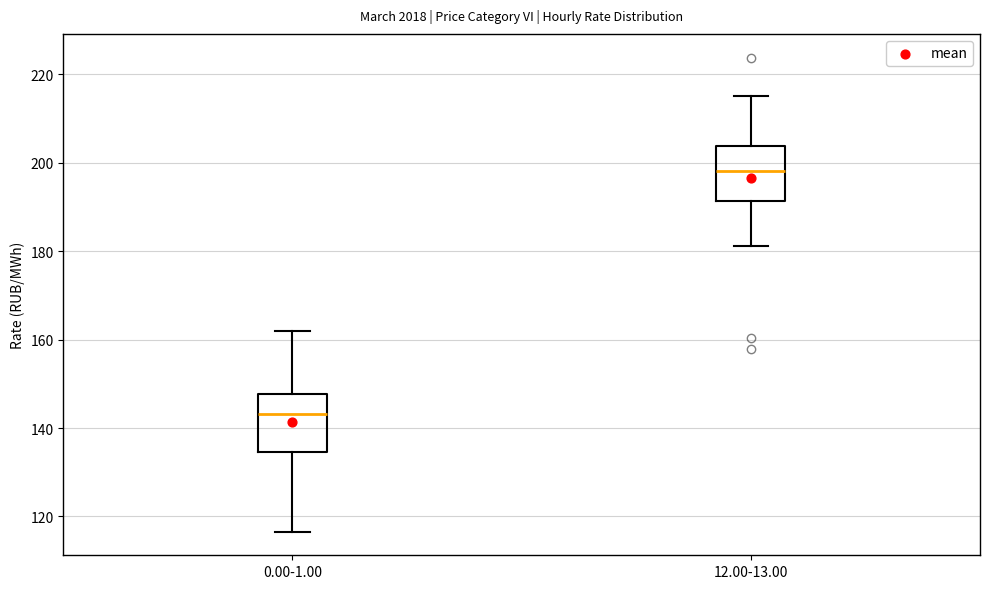

Where does the upper whisker of the box for 0.00-1.00 end on the y-axis? The values are not printed on the chart, so give them approximately, as read against the axis.

162